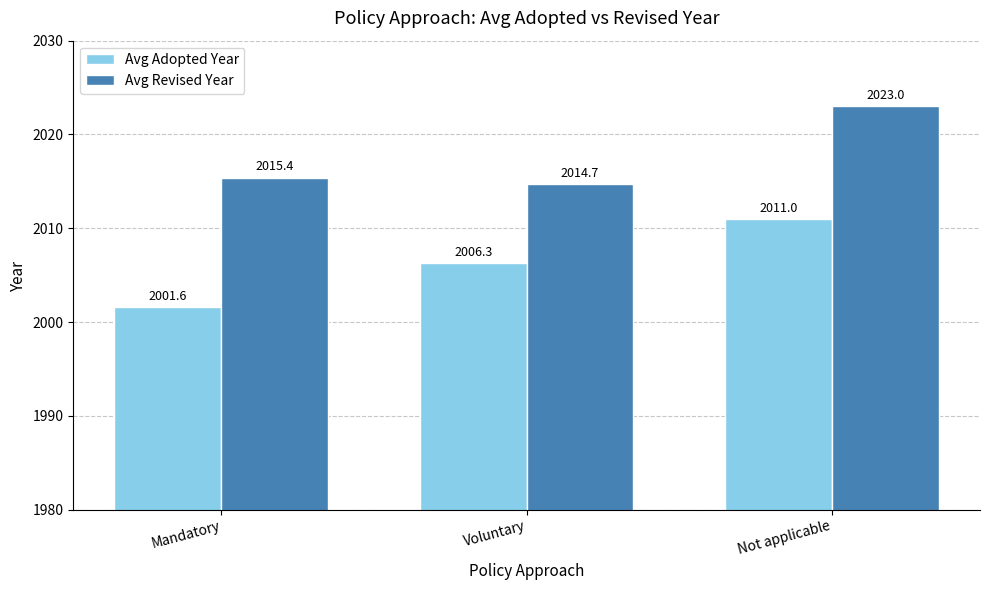

Reading left to right, transcribe all the data shown in this chart.

Avg Adopted Year: 2001.6	2006.3	2011.0
Avg Revised Year: 2015.4	2014.7	2023.0